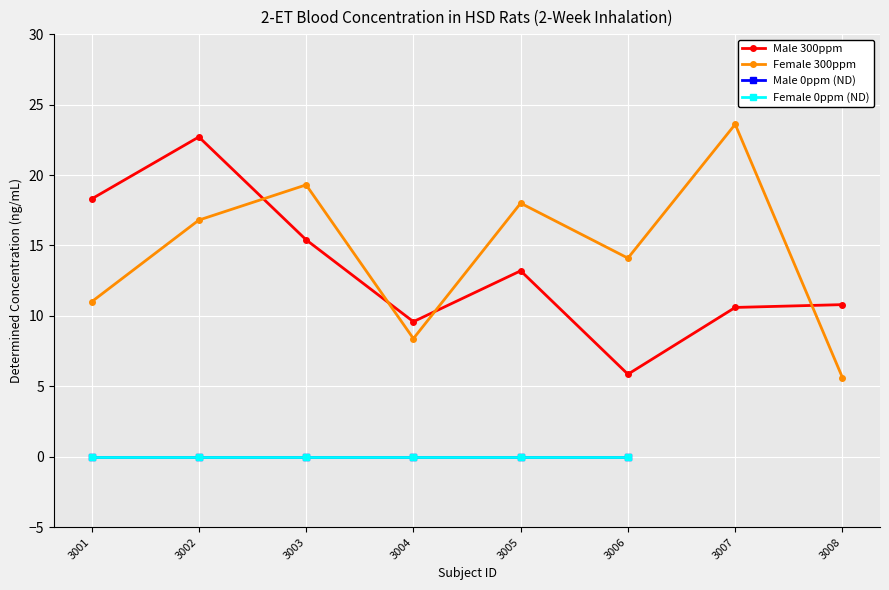

What is the value of the Female 300ppm point at the 6th from the left?

14.1